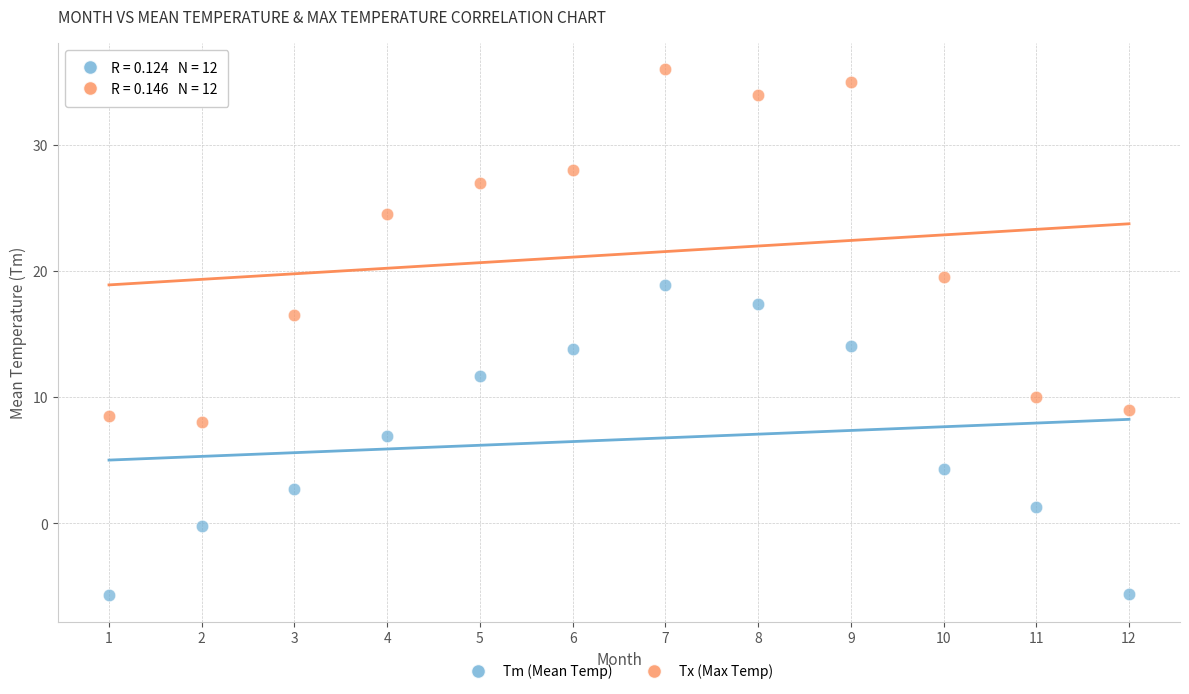

Across all data points, what is the range of X values (max minus min)?

11.0